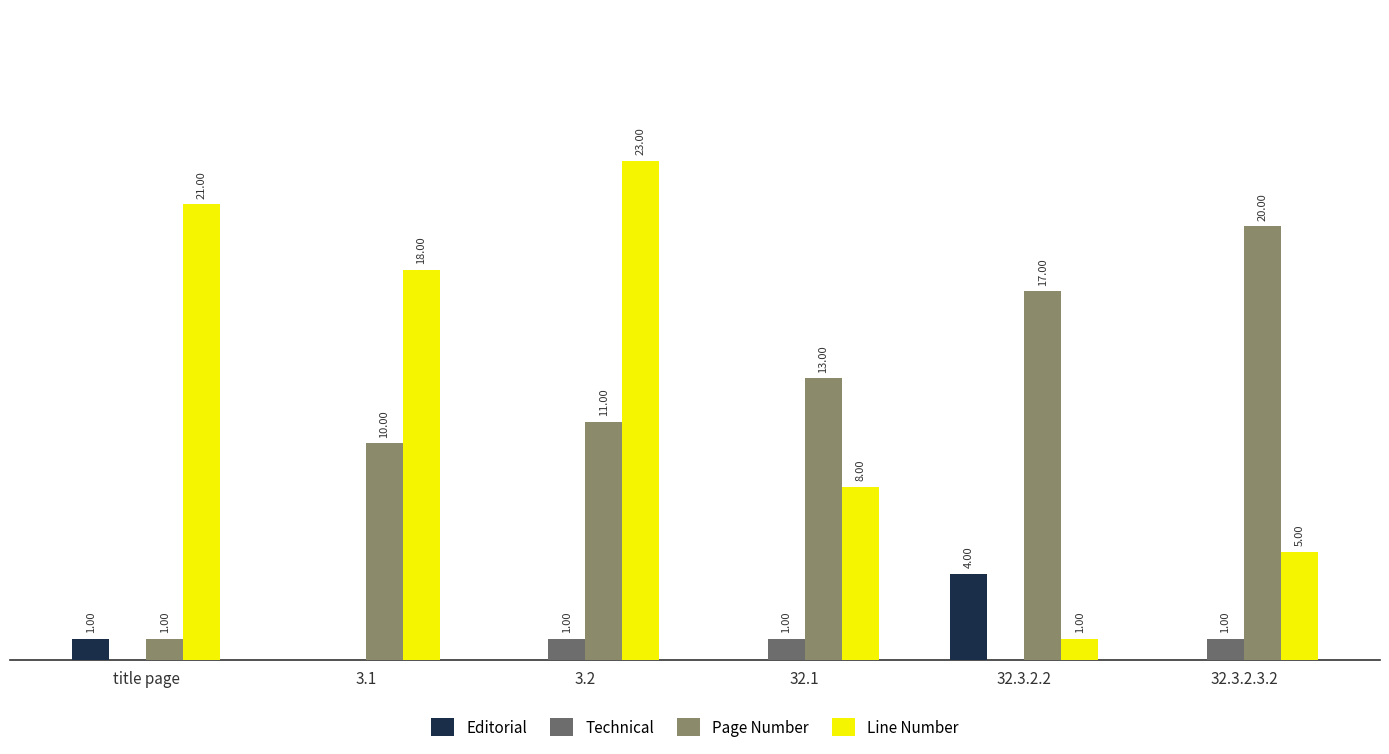

At which label does Line Number first exceed 18?

title page